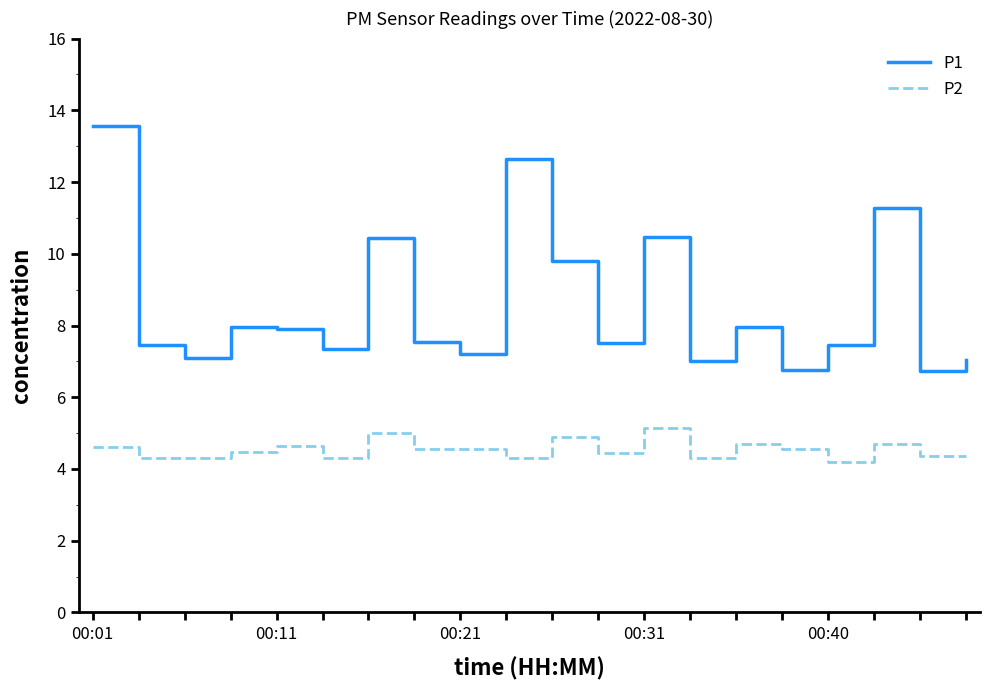

Rank the series by their average value, from lowest to highest.

P2, P1